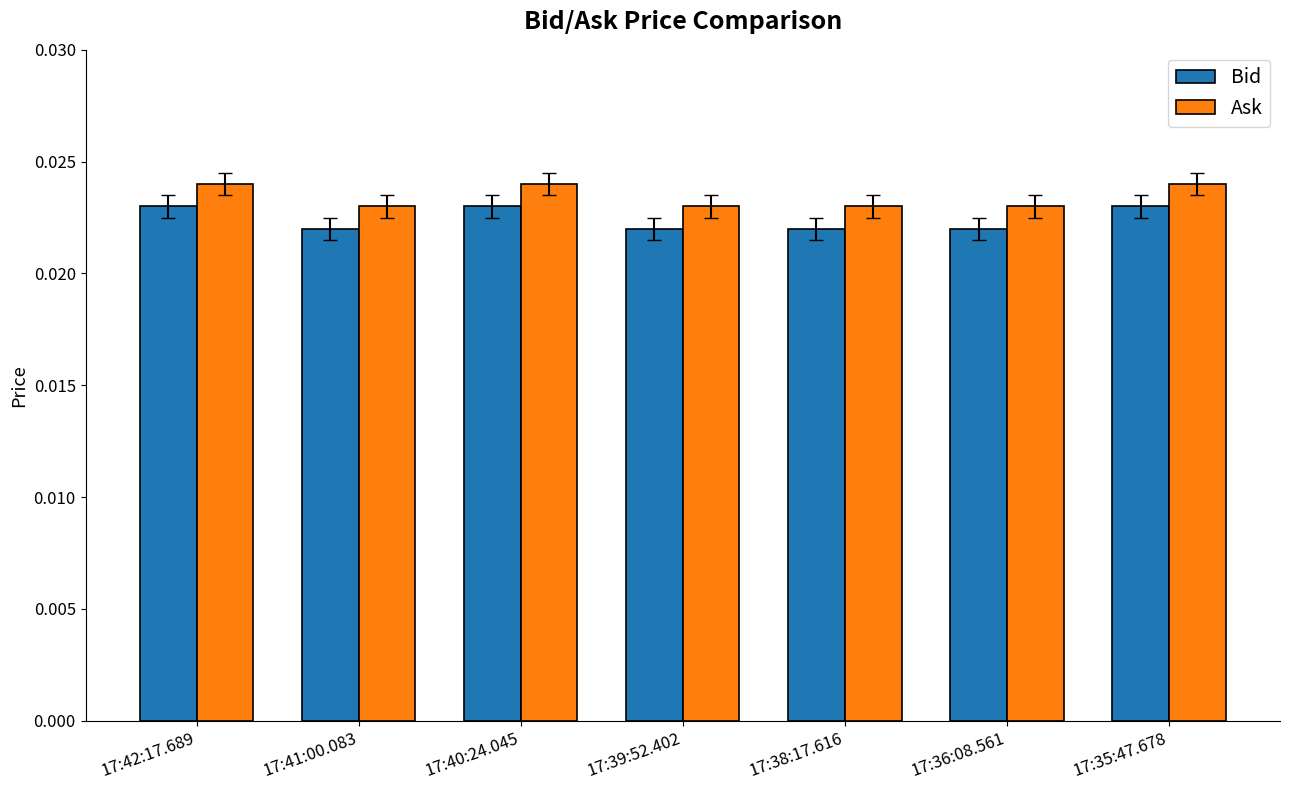

Is the value of Ask at 17:35:47.678 greater than the value of Bid at 17:35:47.678?

Yes